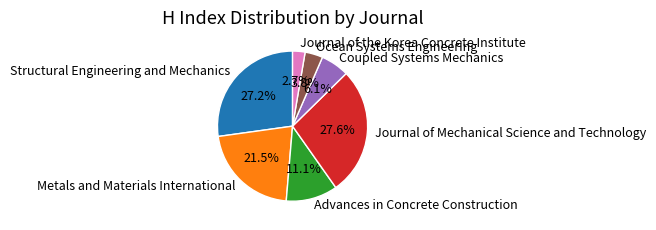

How much of the chart is everything except Journal of Mechanical Science and Technology?

72.4%